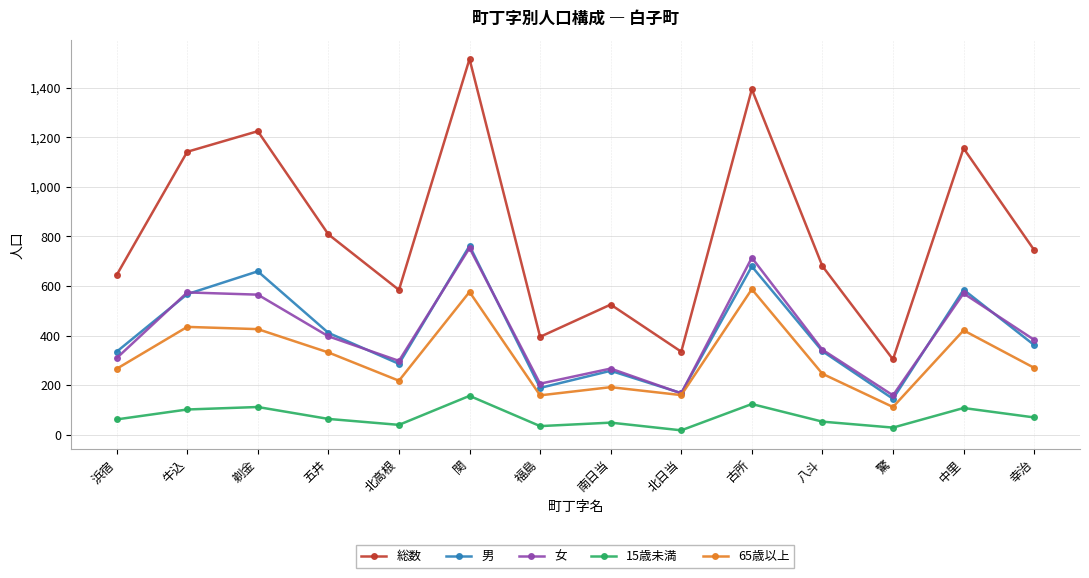

How many categories are shown in the chart?

14